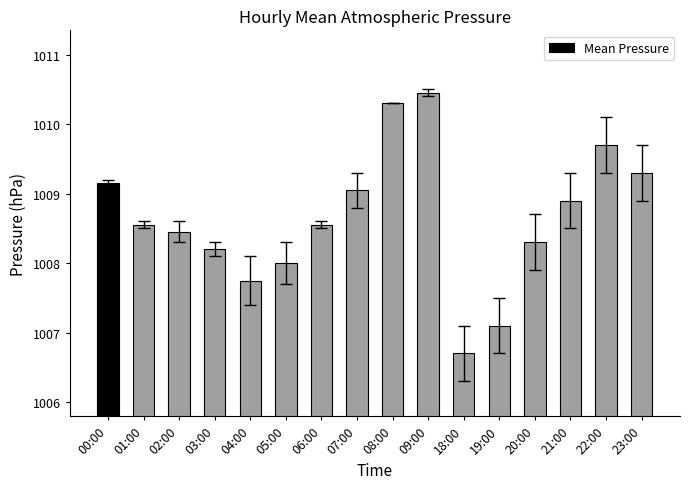

Which category has the highest value across all series?

09:00